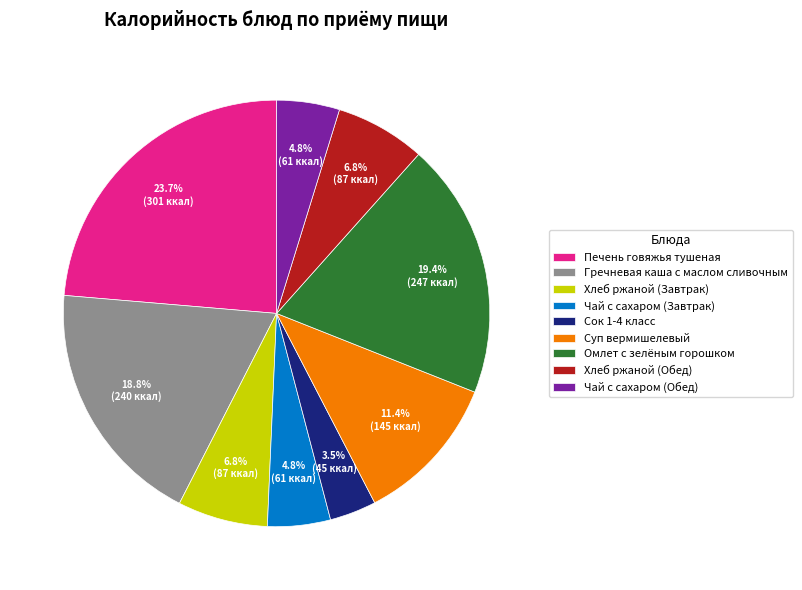

Is there any slice that represents more than half of the pie?

No